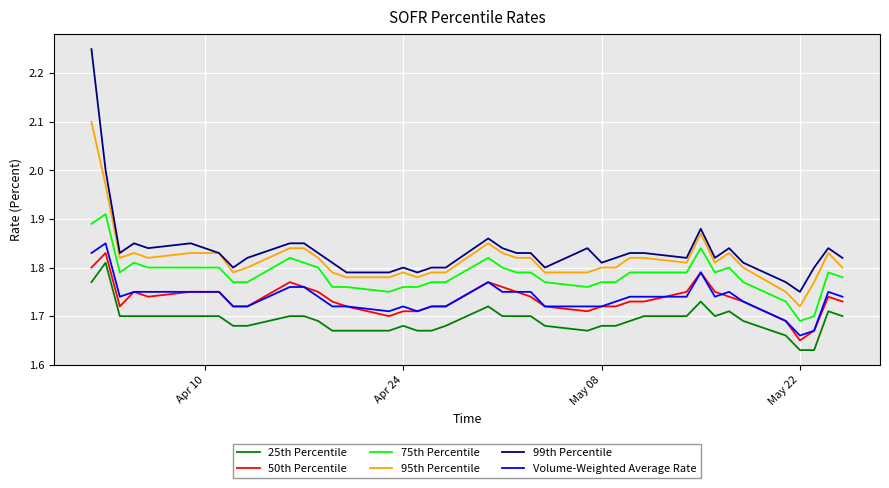

Does the chart display data point markers on the line(s)?

No